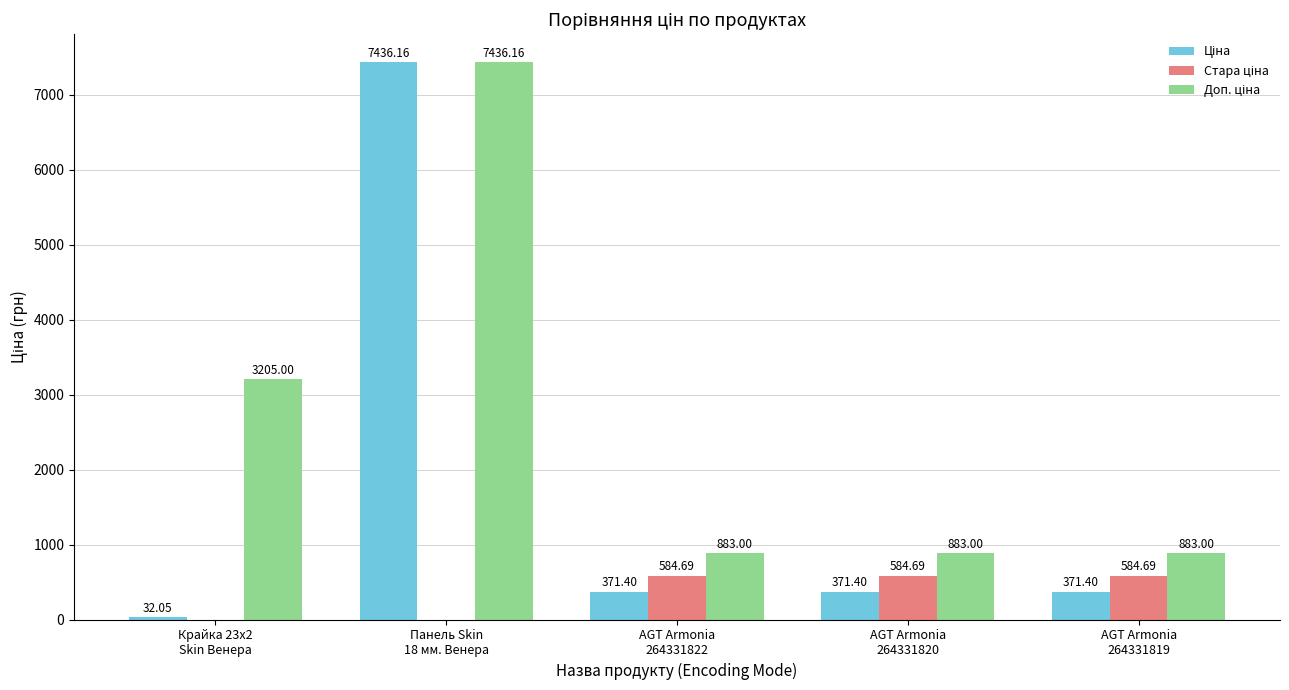

Are the bars grouped side by side (vs. stacked)?

Yes